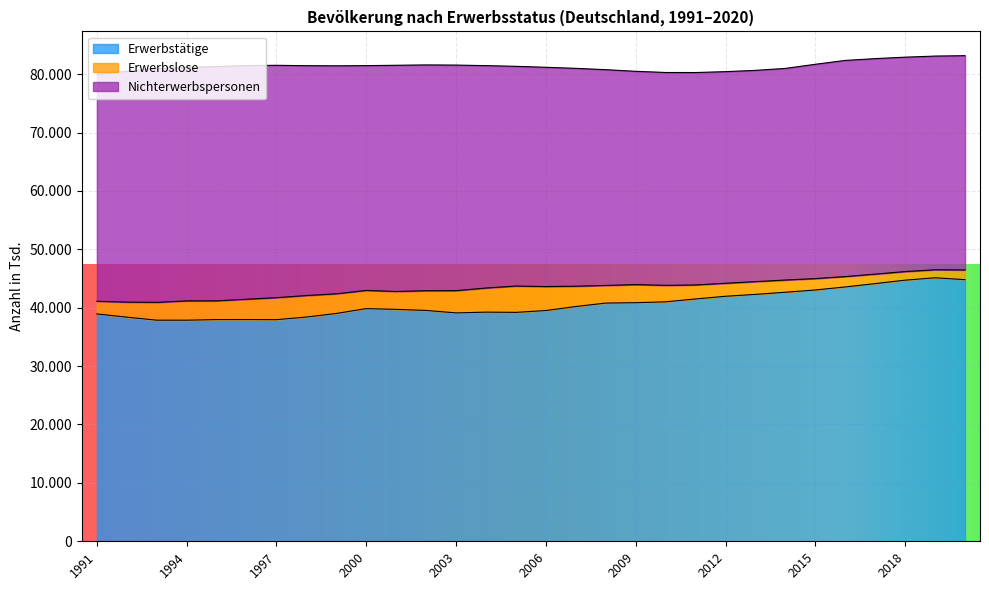

What is the value of the Nichterwerbspersonen point at the 26th from the left?

37016